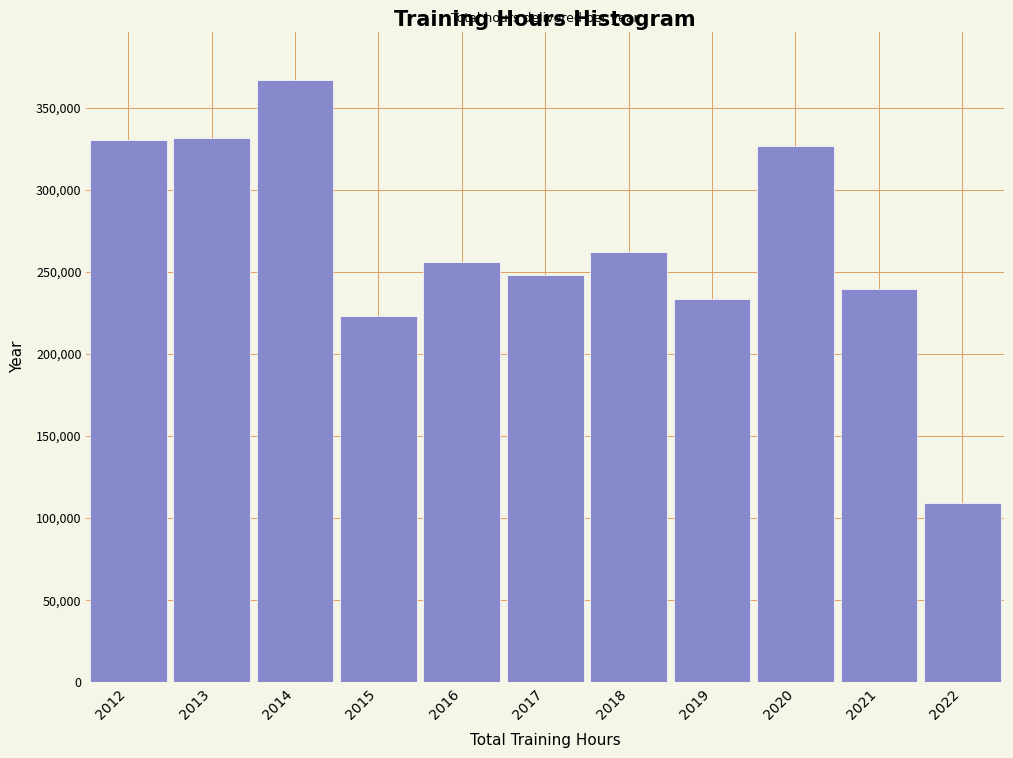

What value does the data have at 2022, to the nearest 50?

109350